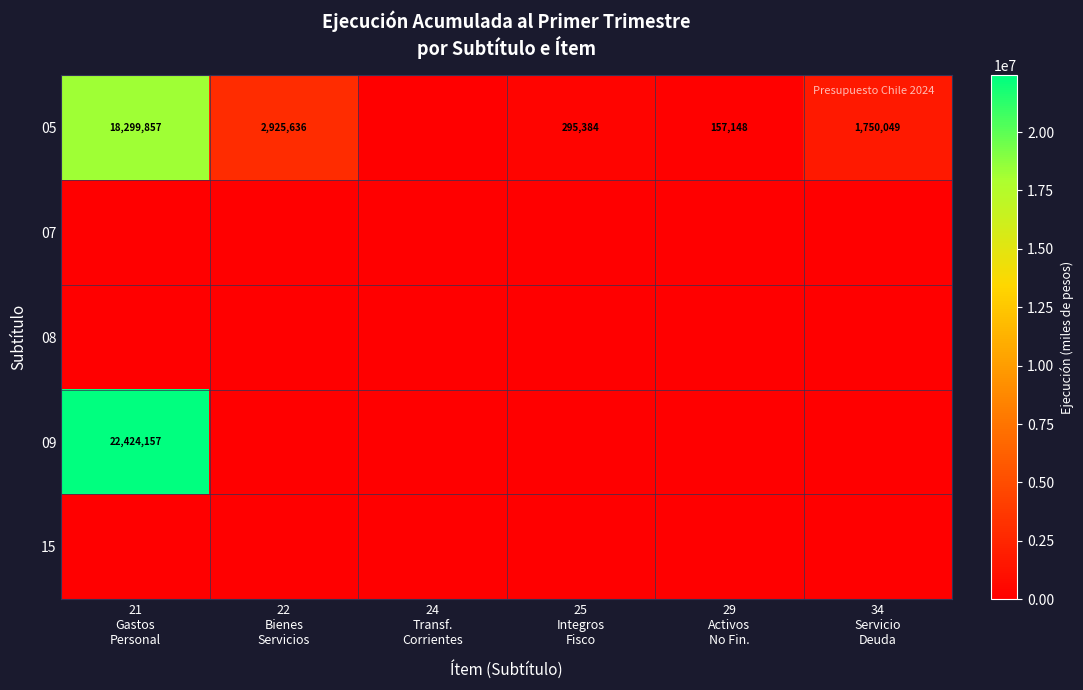

Which category has the highest value in the 07 series?

21 Gastos Personal